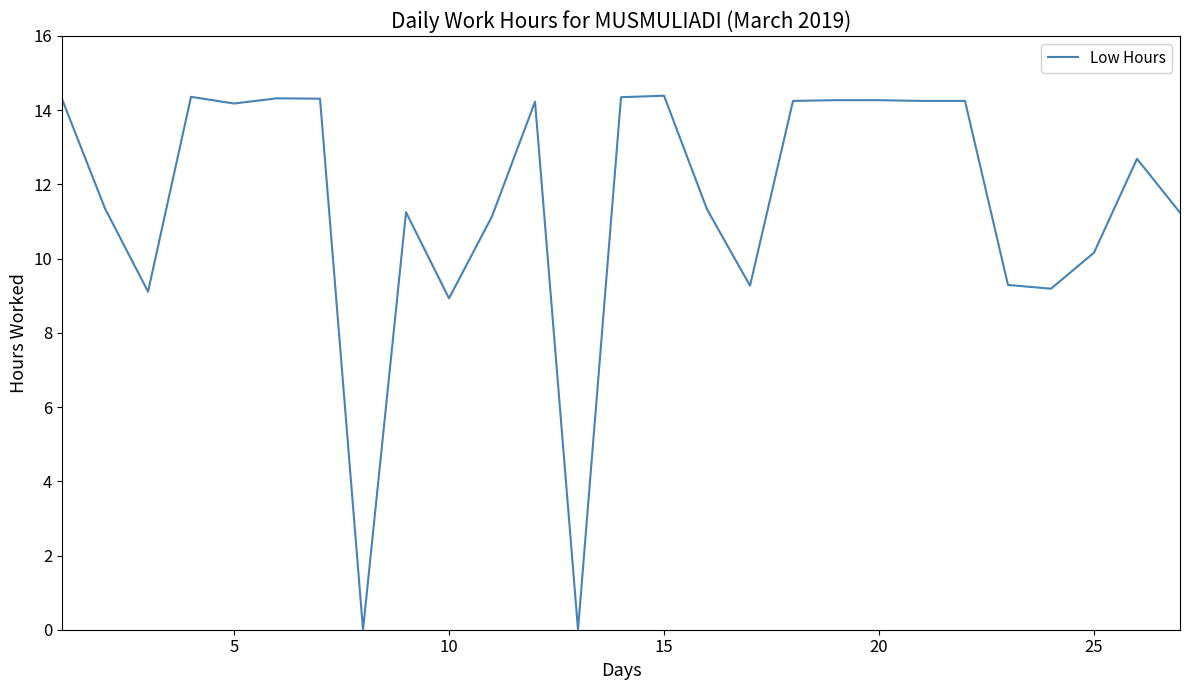

What is the difference between the maximum and minimum values?

14.4